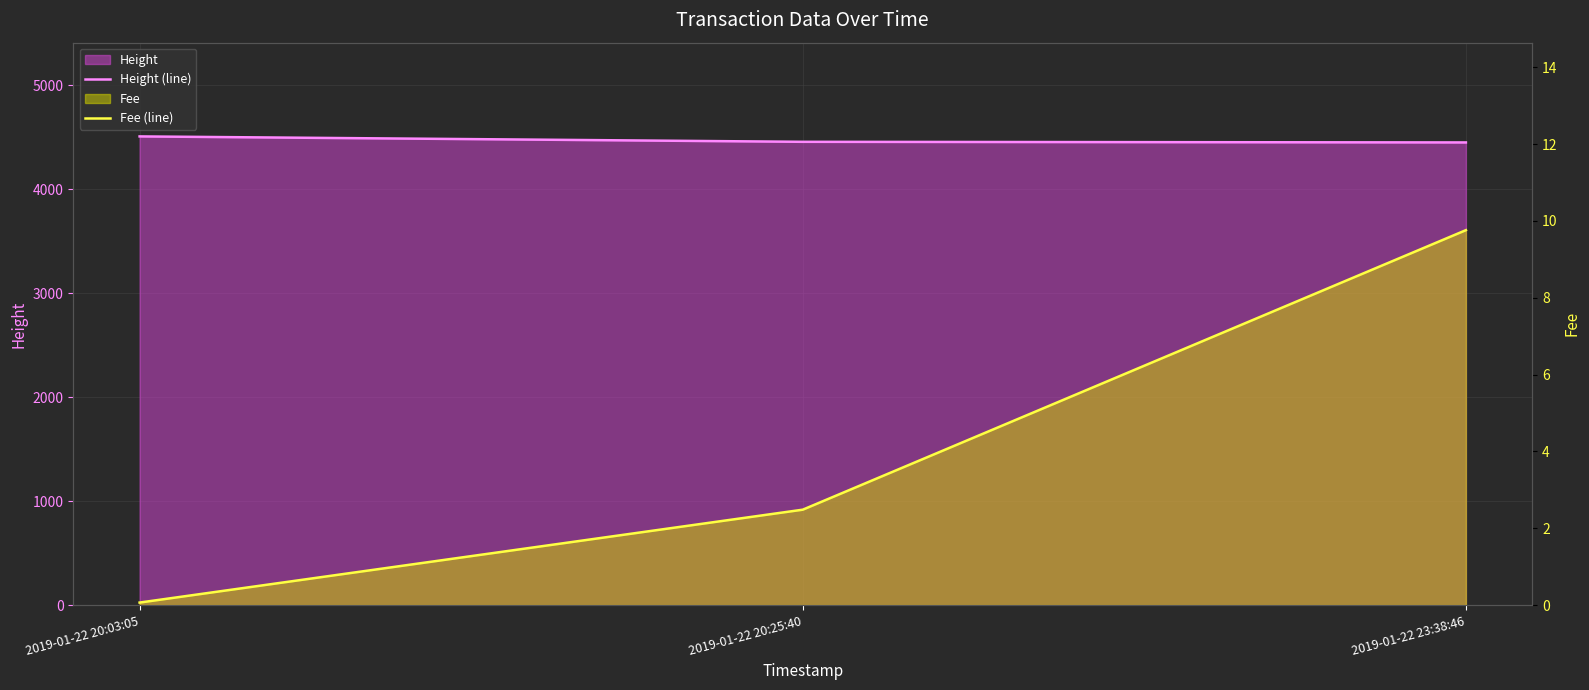

Which series changed the most between 2019-01-22 20:25:40 and 2019-01-22 23:38:46?

Fee (line)